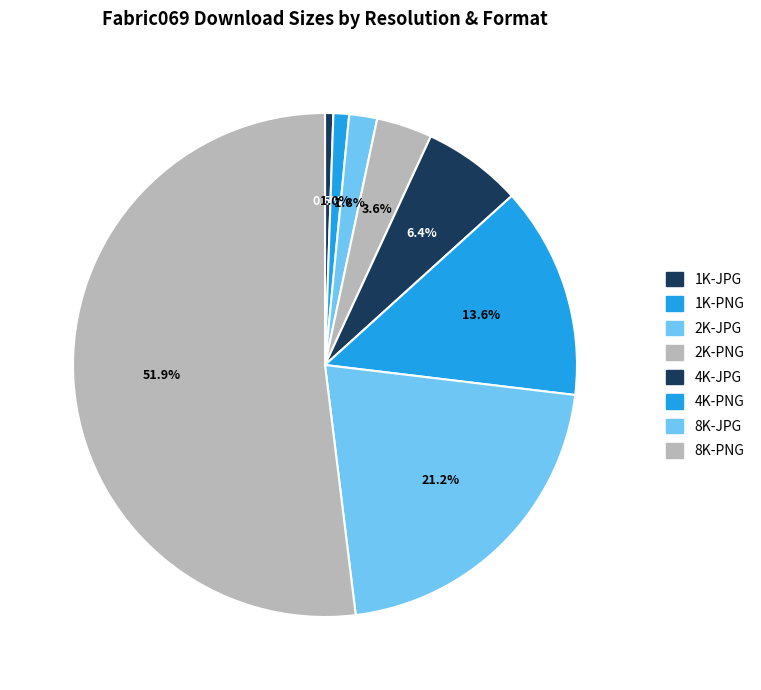

Rank the categories by value from lowest to highest.

1K-JPG, 1K-PNG, 2K-JPG, 2K-PNG, 4K-JPG, 4K-PNG, 8K-JPG, 8K-PNG